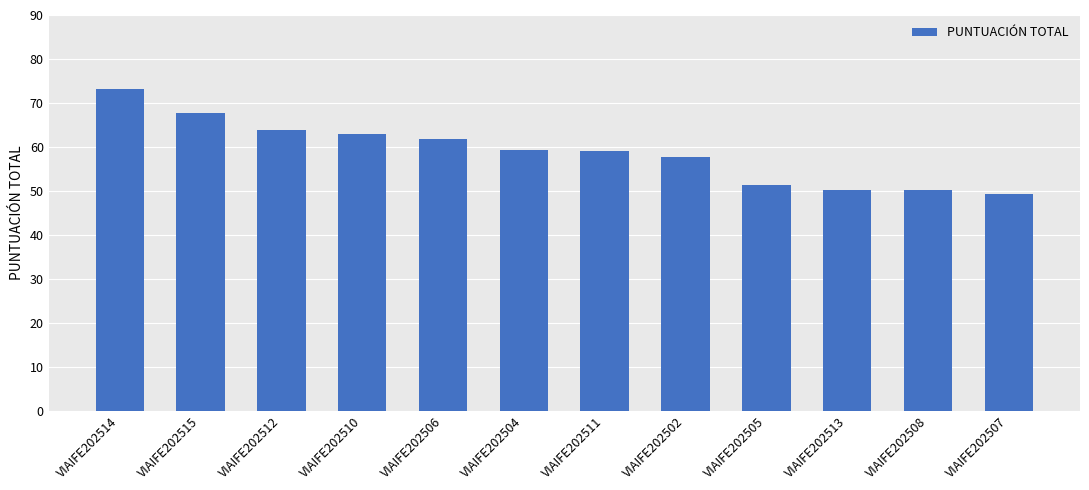

The value at VIAIFE202507 is 73.0. True or false?

False